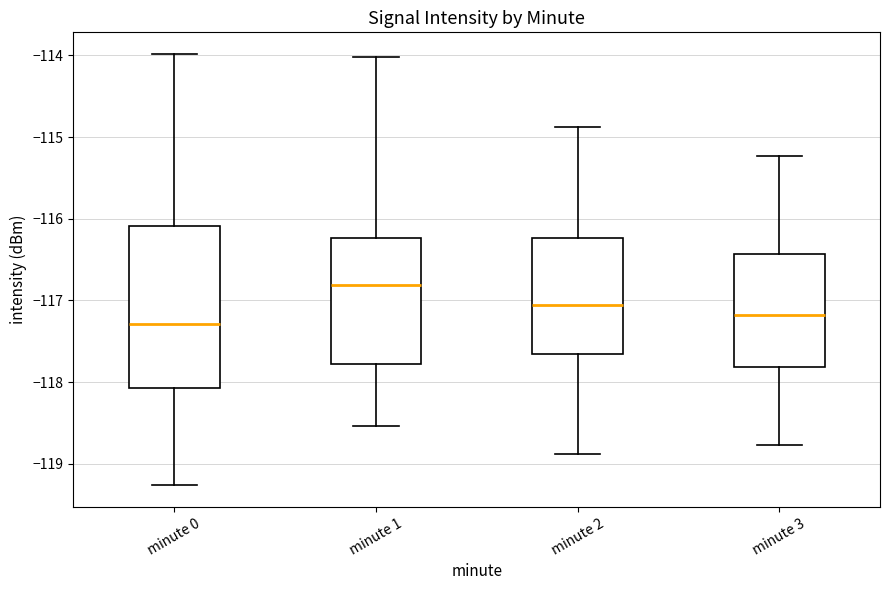

Where does the lower whisker of the box for minute 3 end on the y-axis? The values are not printed on the chart, so give them approximately, as read against the axis.

-118.8